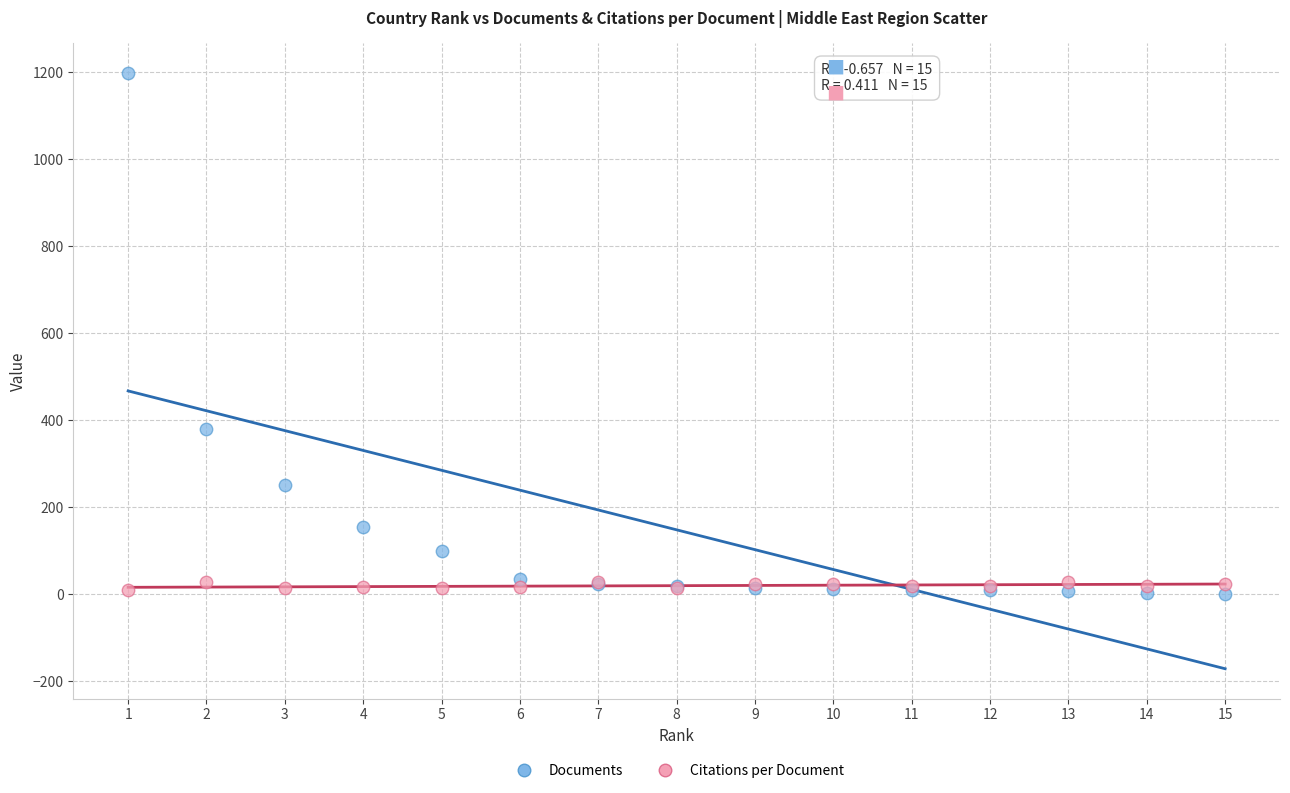

Which series has the widest spread of Y values?

Documents